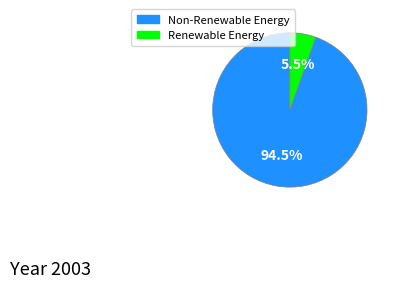

Is there a majority slice in this chart?

Yes